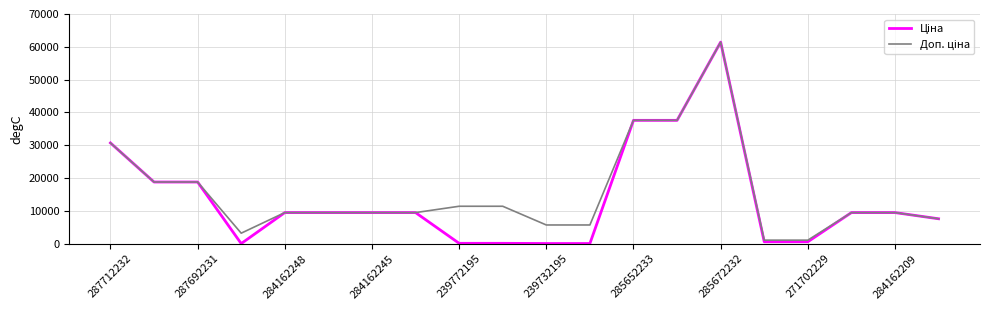

How many lines are shown in the chart?

2